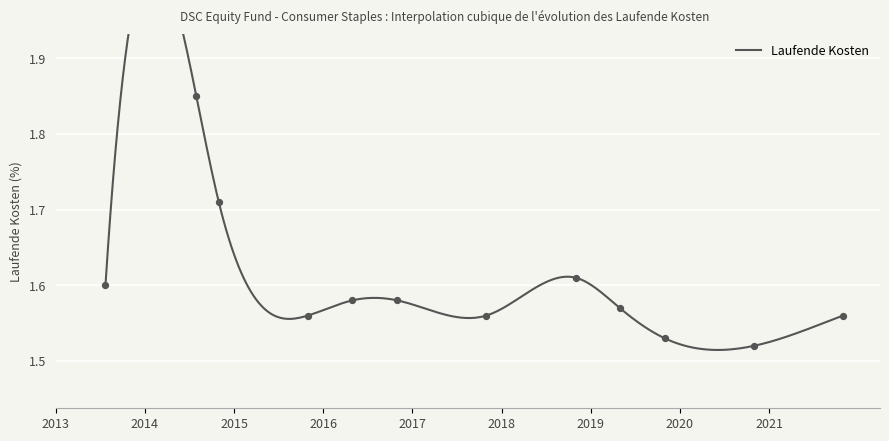

Which has a higher value, 2018-10-31 or 2016-10-31?

2018-10-31